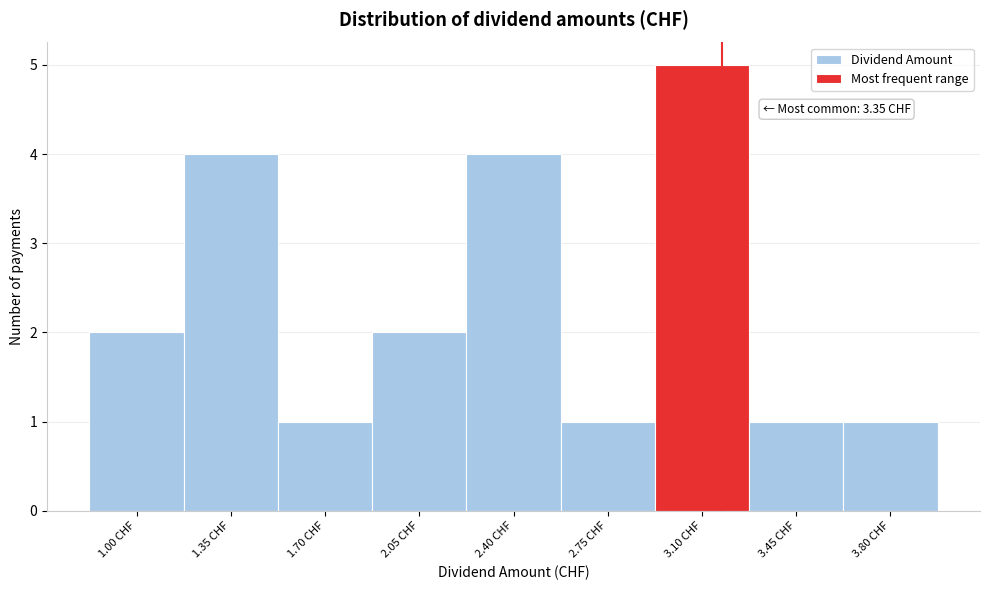

Reading left to right, list all the values displayed in this chart.

2	4	1	2	4	1	5	1	1